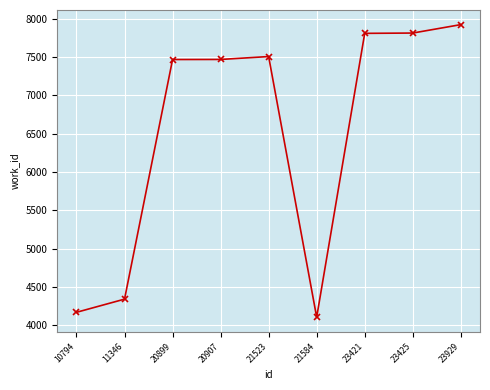

What is the difference between the values at 11346 and 21584?

236